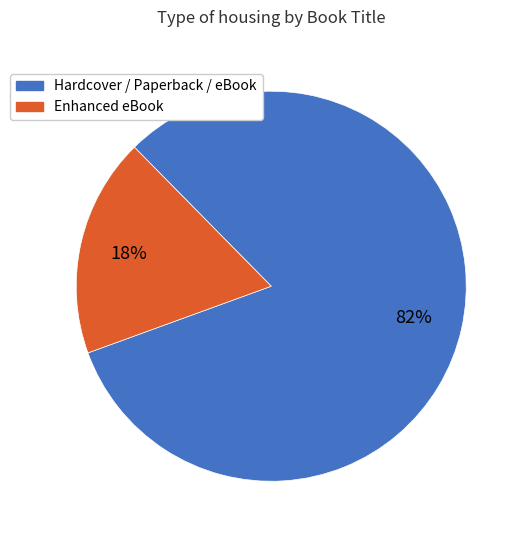

To the nearest percent, what is the average slice percentage?

50%